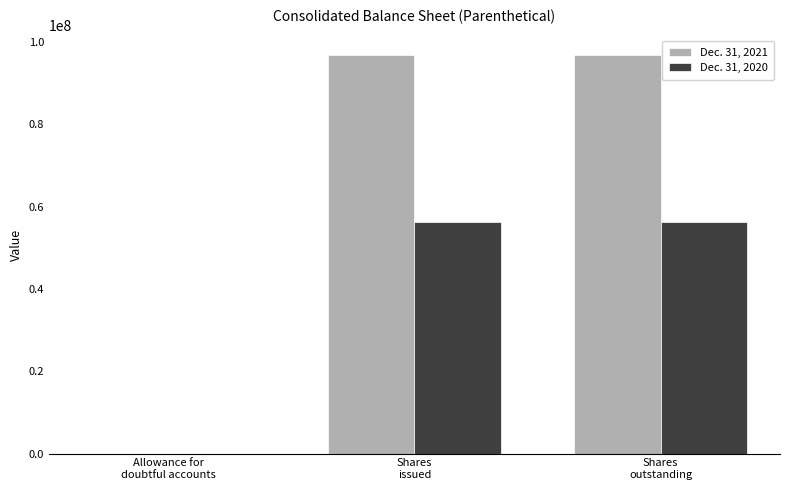

Is the value of Dec. 31, 2021 at Shares
issued greater than the value of Dec. 31, 2020 at Shares
outstanding?

Yes